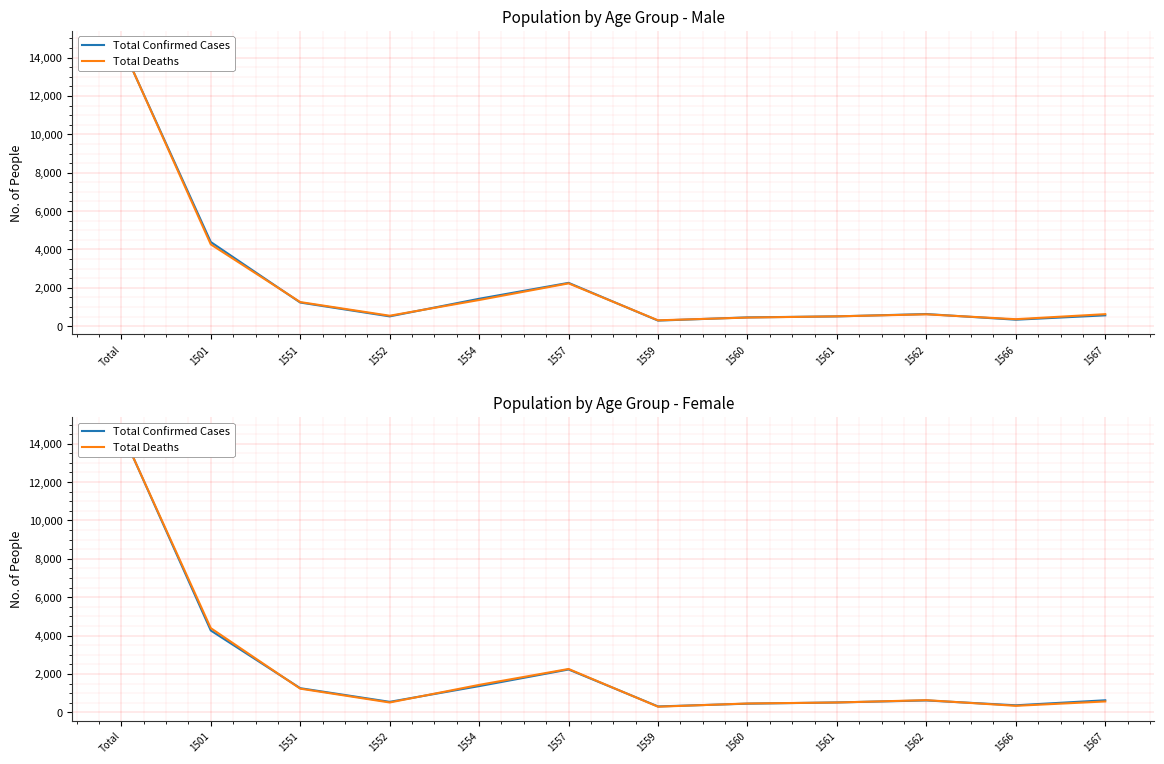

Where is the first local maximum for Total Confirmed Cases?

1557